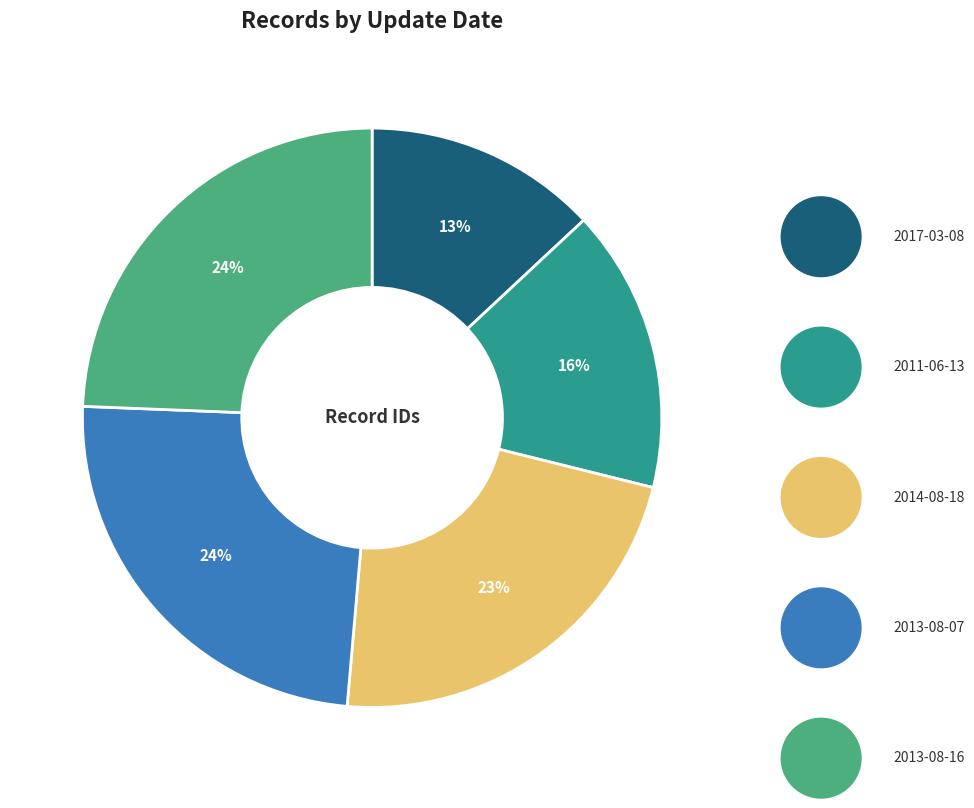

Does 2013-08-07 account for over 50% of the chart?

No